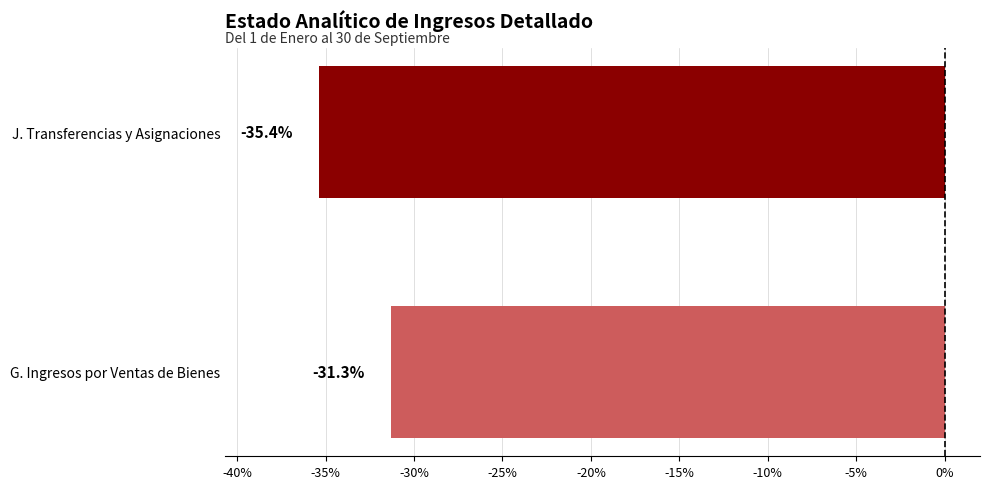

Reading top to bottom, list all the values displayed in this chart.

J. Transferencias y Asignaciones=-35.4	G. Ingresos por Ventas de Bienes=-31.3